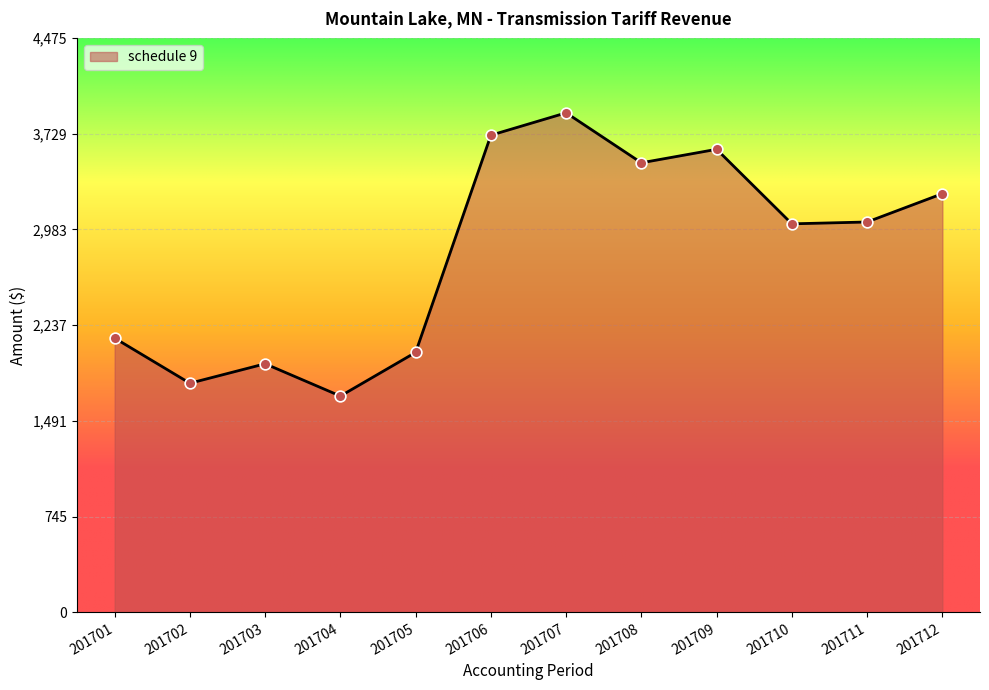

Between 201703 and 201702, which is larger?

201703